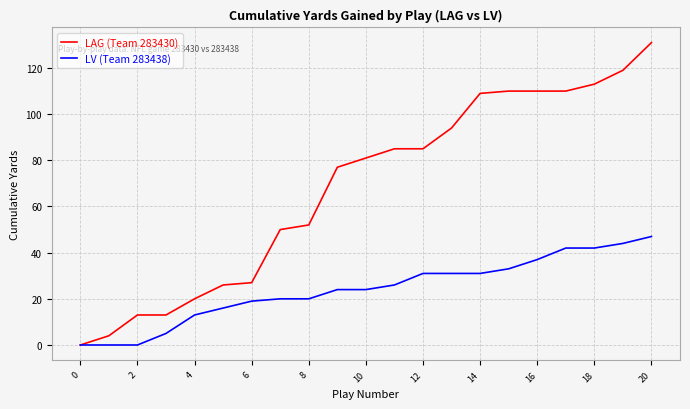

Which series has the largest range (max minus min)?

LAG (Team 283430)